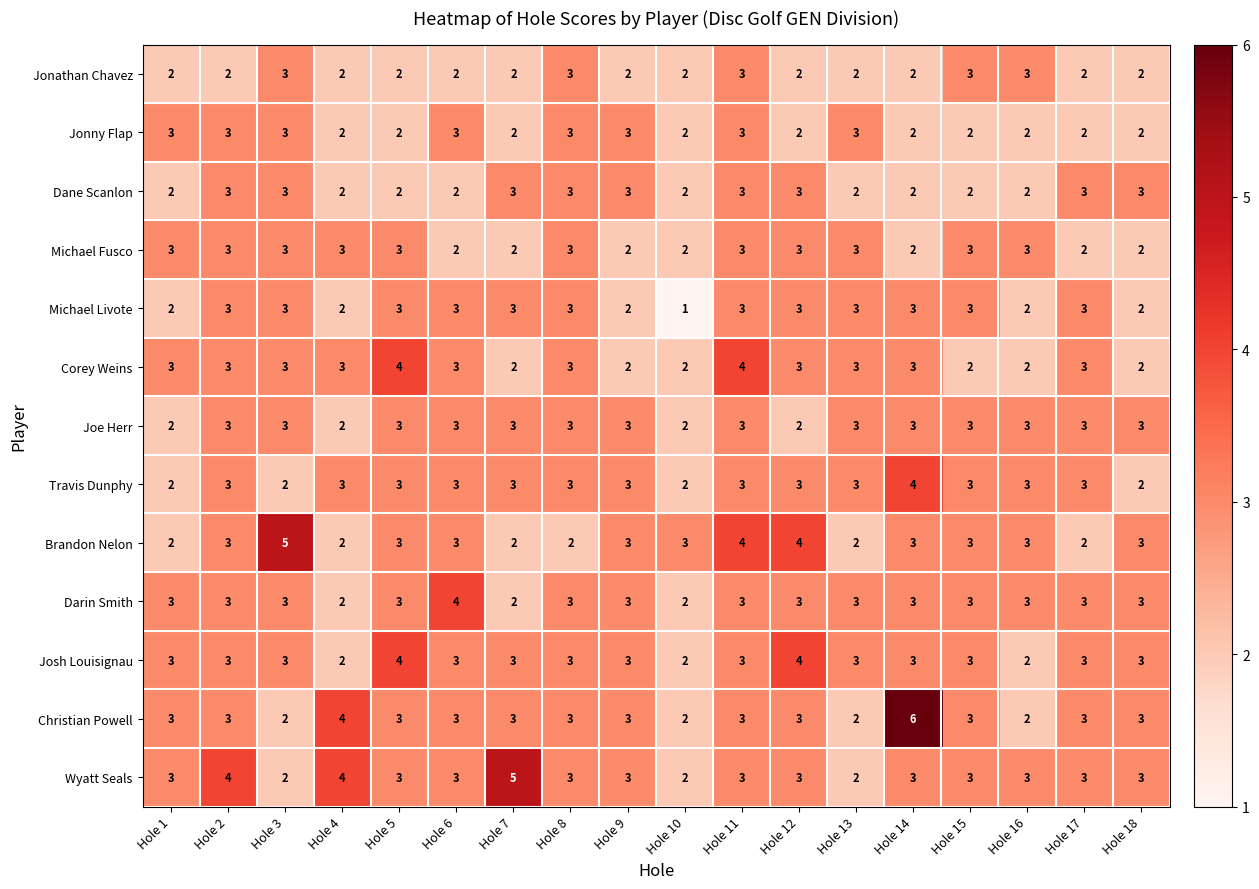

What is the minimum value shown in the chart?

1